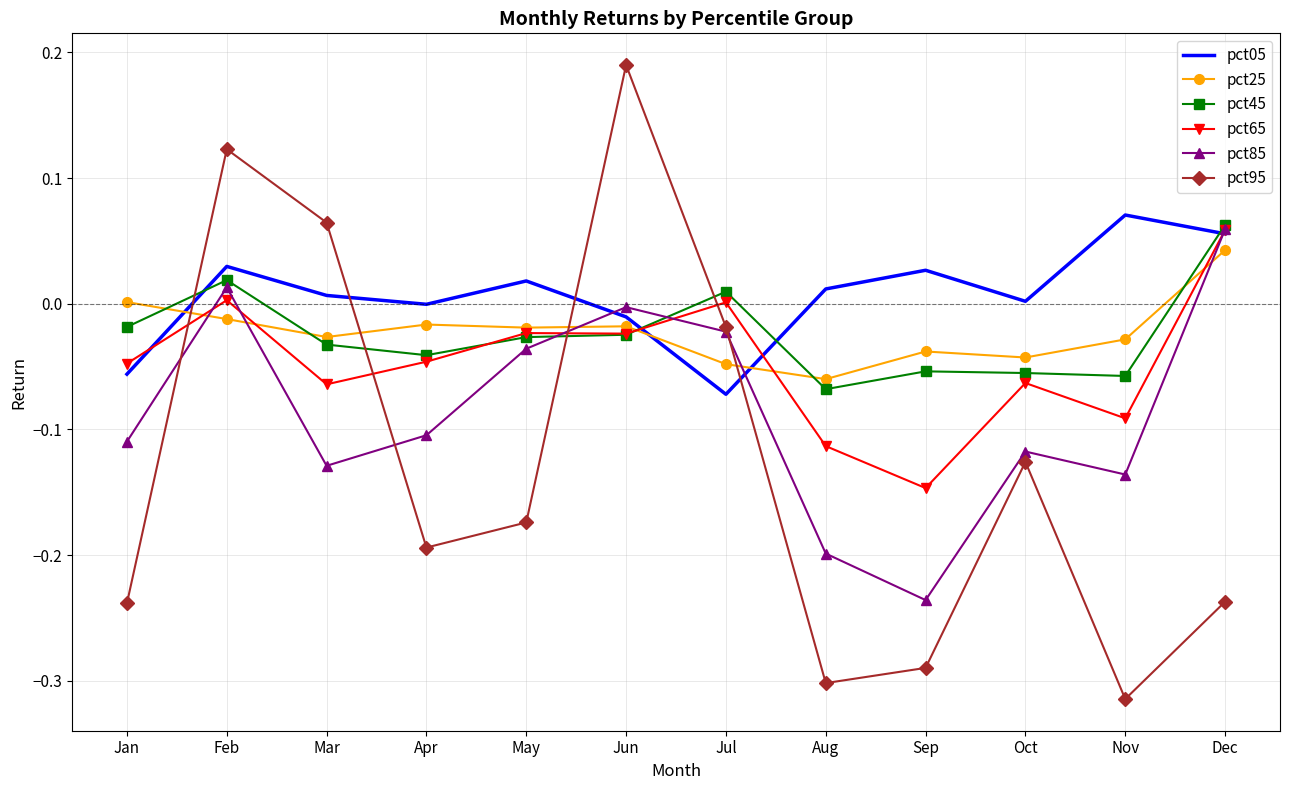

Which series has the largest range (max minus min)?

pct95